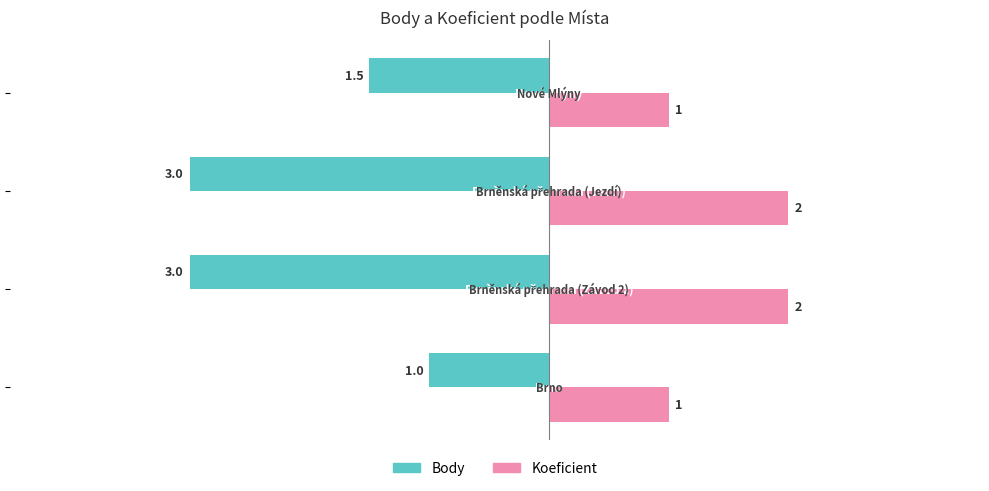

What is the smallest value displayed?

-3.0